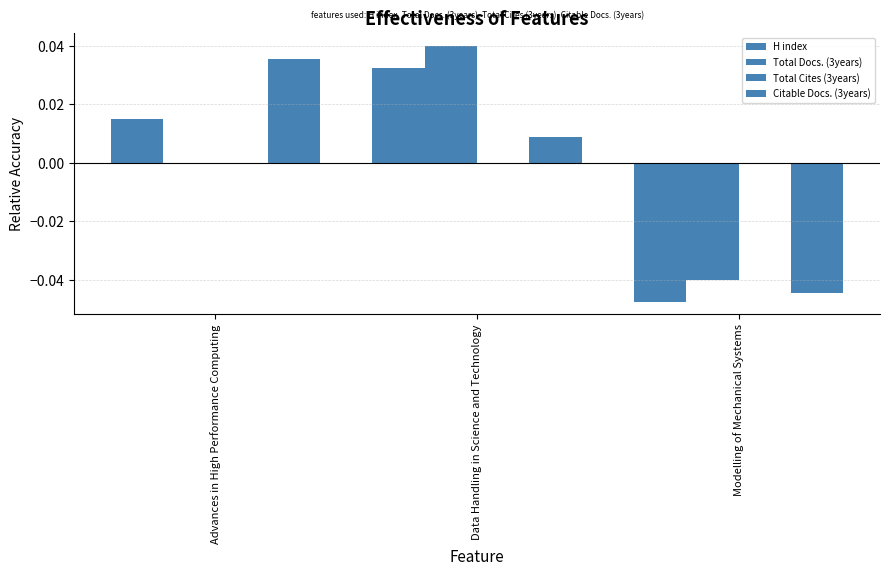

Between Advances in High Performance Computing and Modelling of Mechanical Systems, which series saw the biggest shift?

Citable Docs. (3years)